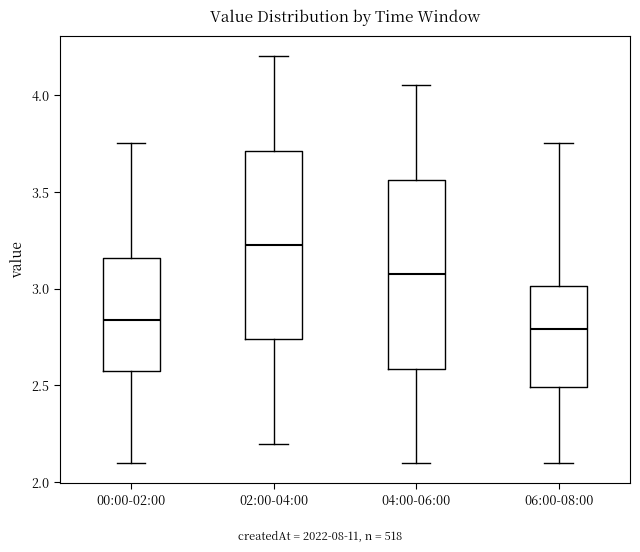

Which box has the highest median line?

02:00-04:00